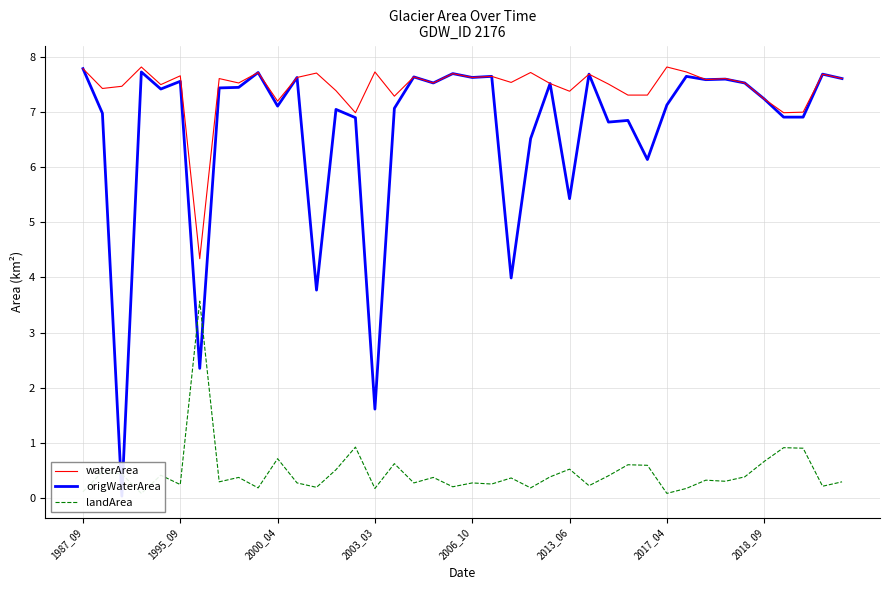

What is the average value of the landArea series?

0.5